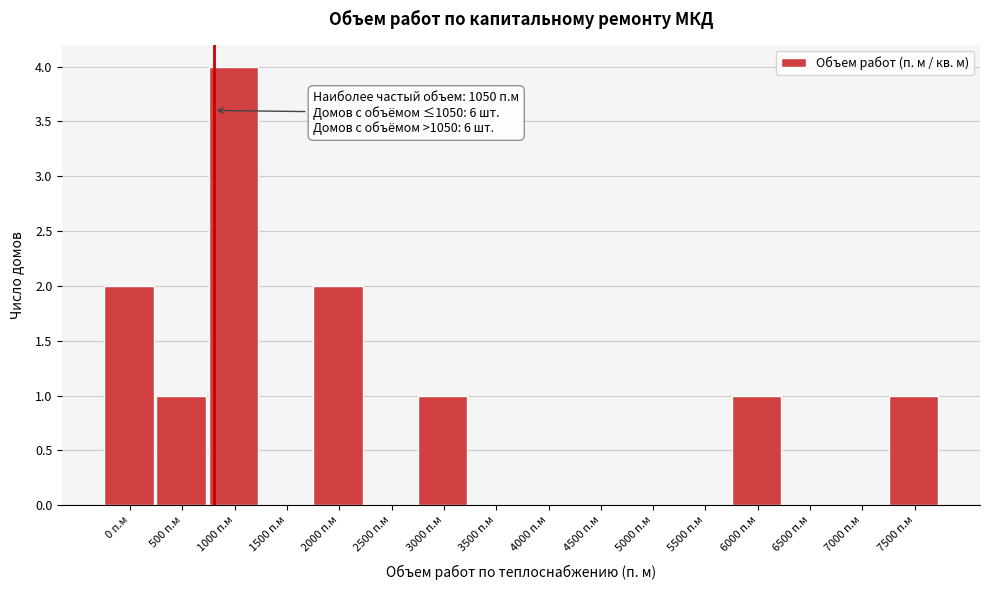

Reading left to right, list all the values displayed in this chart.

0 п.м=2	500 п.м=1	1000 п.м=4	1500 п.м=0	2000 п.м=2	2500 п.м=0	3000 п.м=1	3500 п.м=0	4000 п.м=0	4500 п.м=0	5000 п.м=0	5500 п.м=0	6000 п.м=1	6500 п.м=0	7000 п.м=0	7500 п.м=1